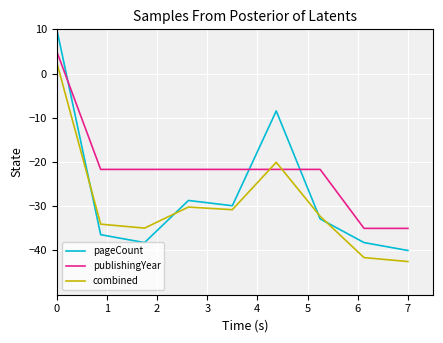

How many values in the combined series exceed -32?

4